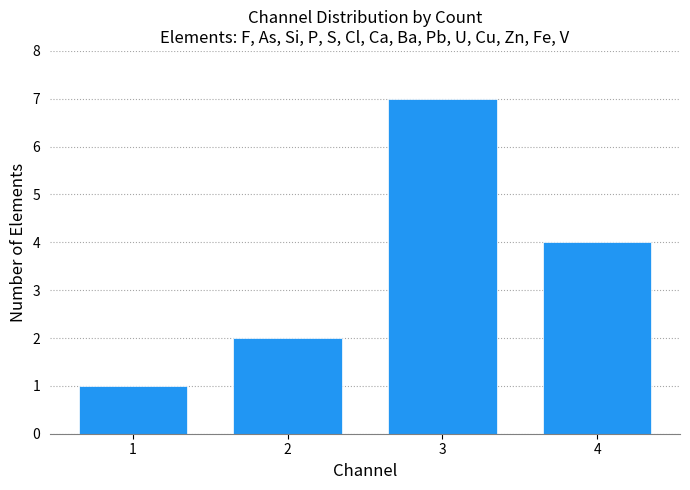

How tall is the bar that spans 2.5 to 3.5 on the x-axis? The values are not printed on the chart, so give them approximately, as read against the axis.

7